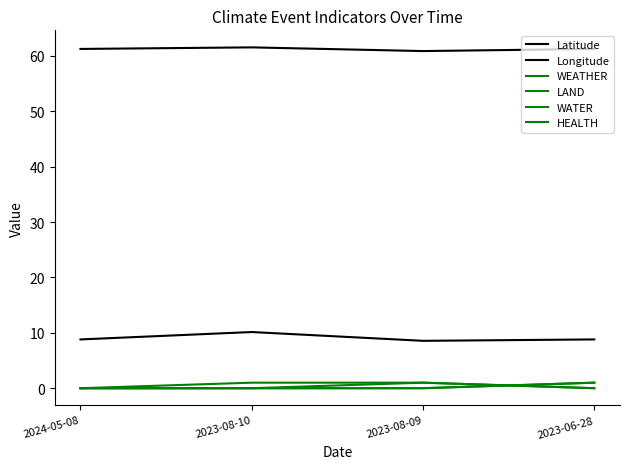

Does the chart have visible grid lines?

No